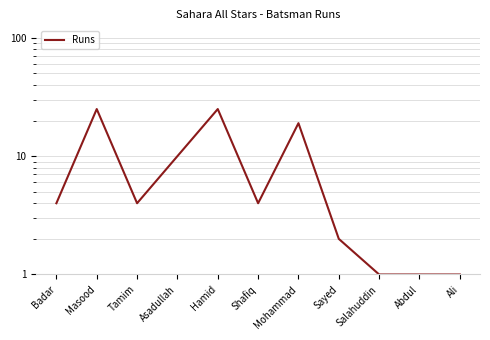

What is the minimum value shown in the chart?

1